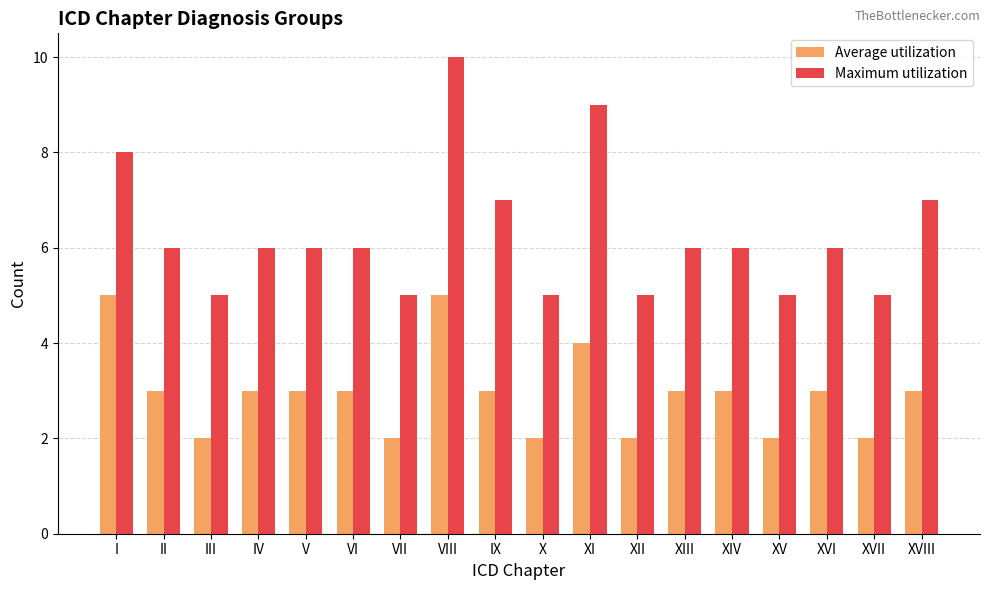

At XVII, list the series in order from smallest to largest.

Average utilization, Maximum utilization